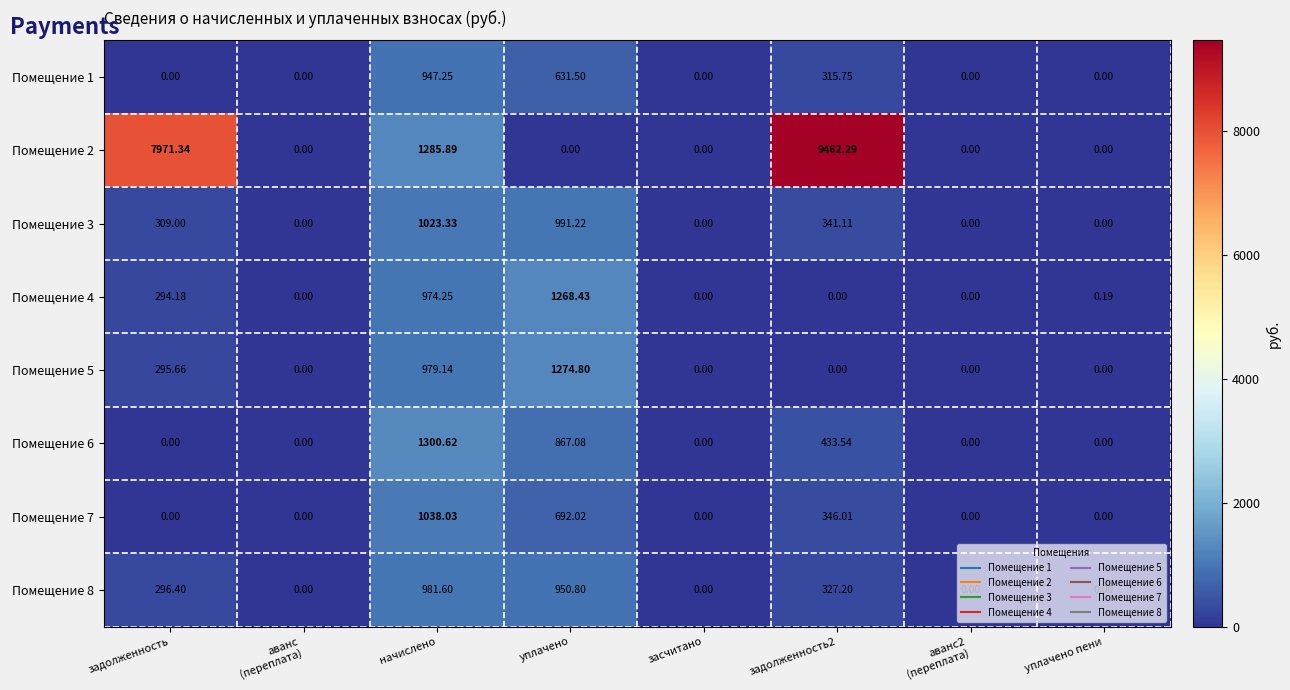

Which category has the highest value in the Помещение 8 series?

начислено